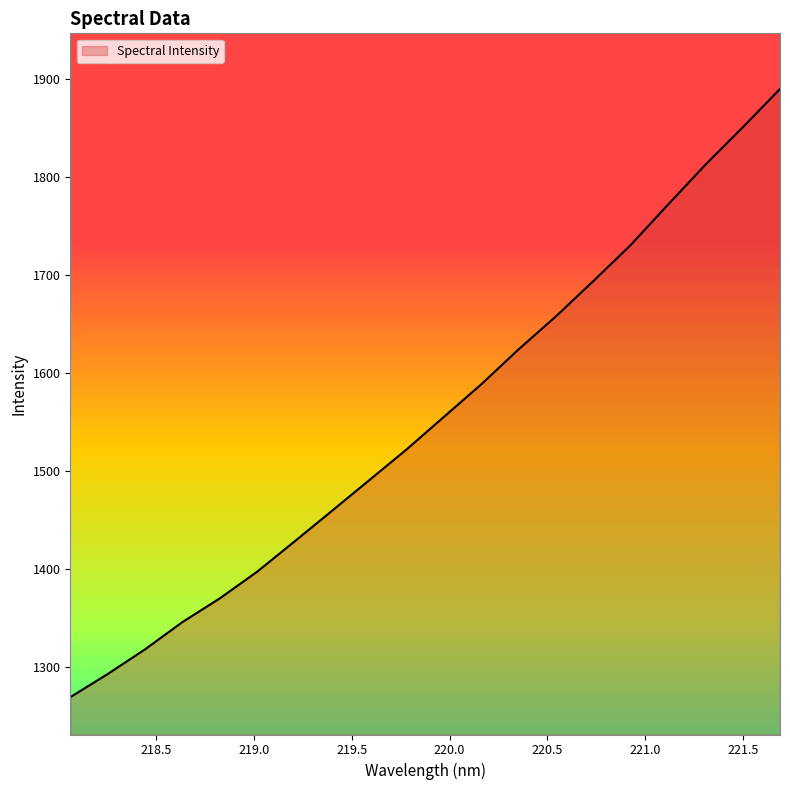

Between 218.8244 and 220.9264, which is larger?

220.9264